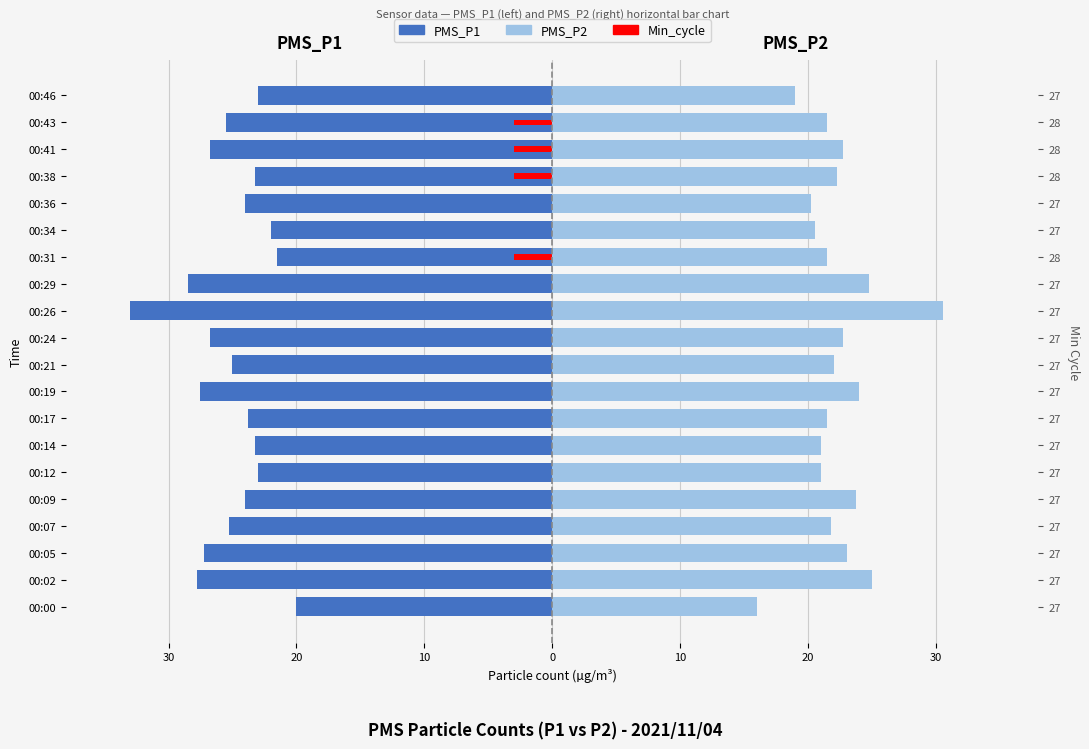

What are all the series names shown in the legend?

PMS_P1, PMS_P2, Min_cycle